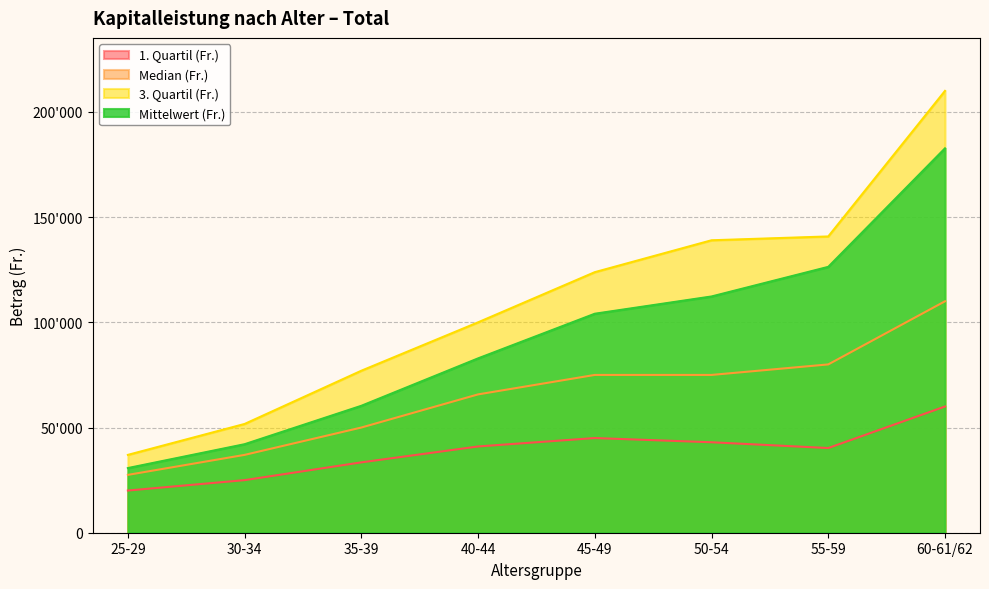

How many categories are shown in the chart?

8